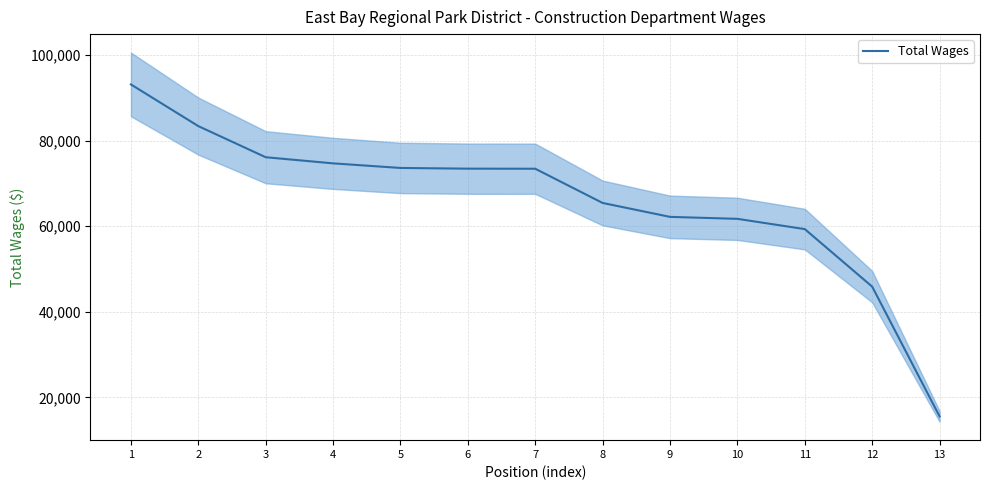

List the labels in order of value, largest first.

1, 2, 3, 4, 5, 6, 7, 8, 9, 10, 11, 12, 13